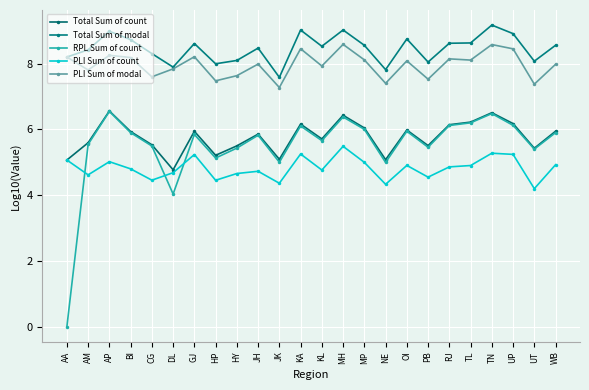

What is the difference between the maximum and minimum values in the PLI Sum of modal series?

1.3